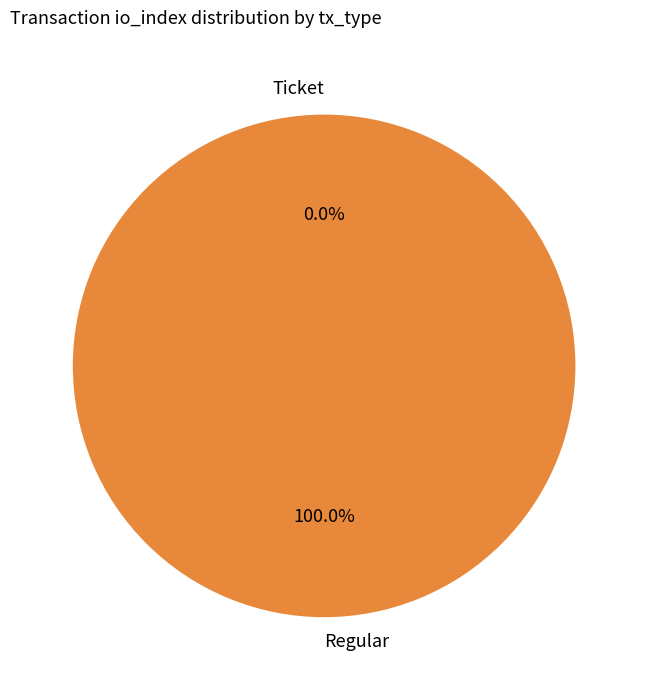

Which slice represents more than half of the pie?

Regular